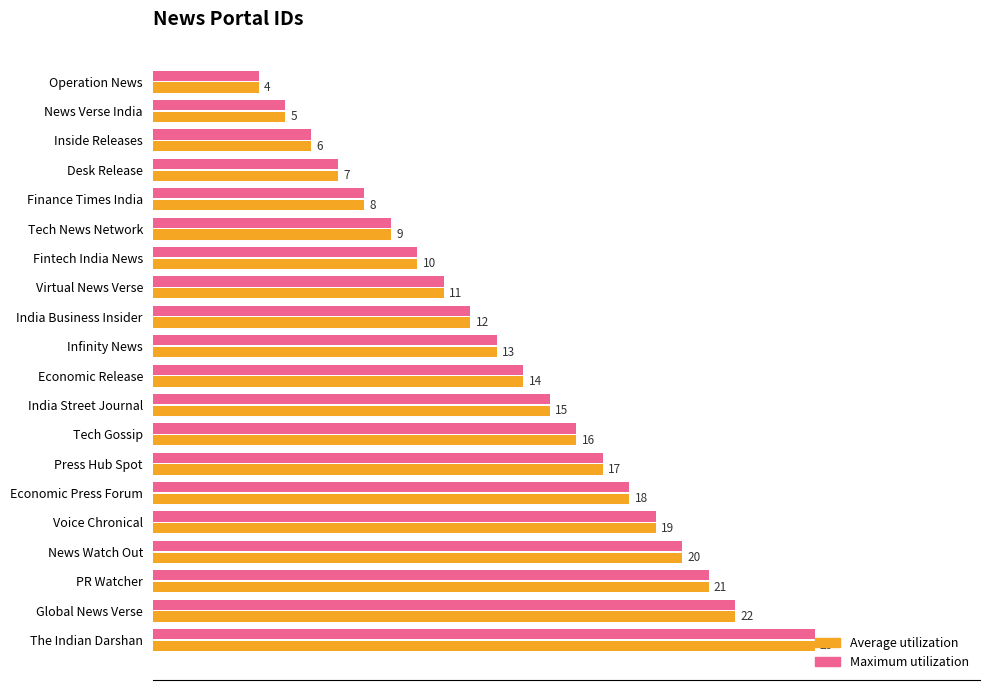

At which category is the sum across all series the highest?

The Indian Darshan